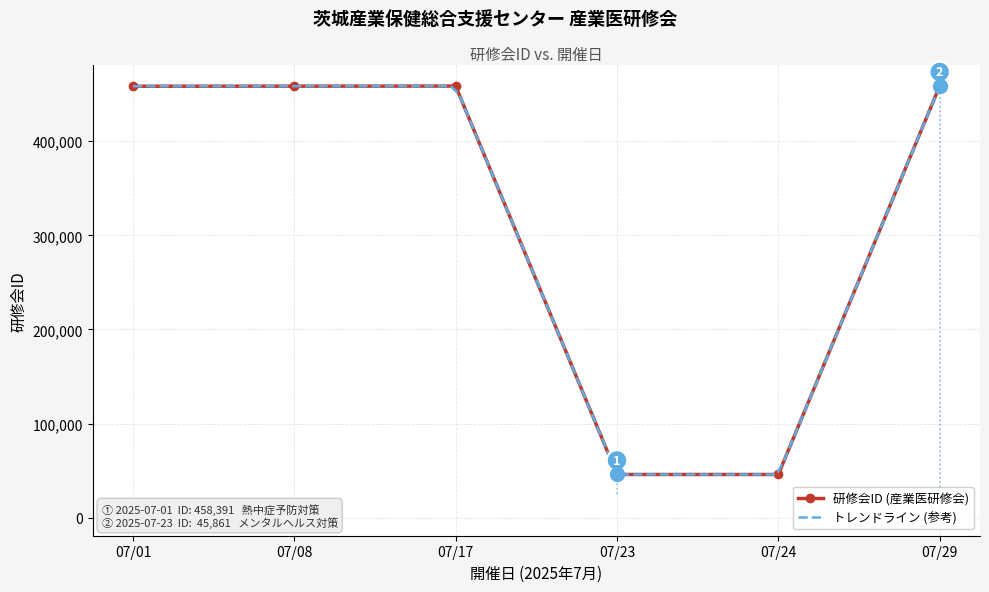

Does the chart have visible grid lines?

Yes